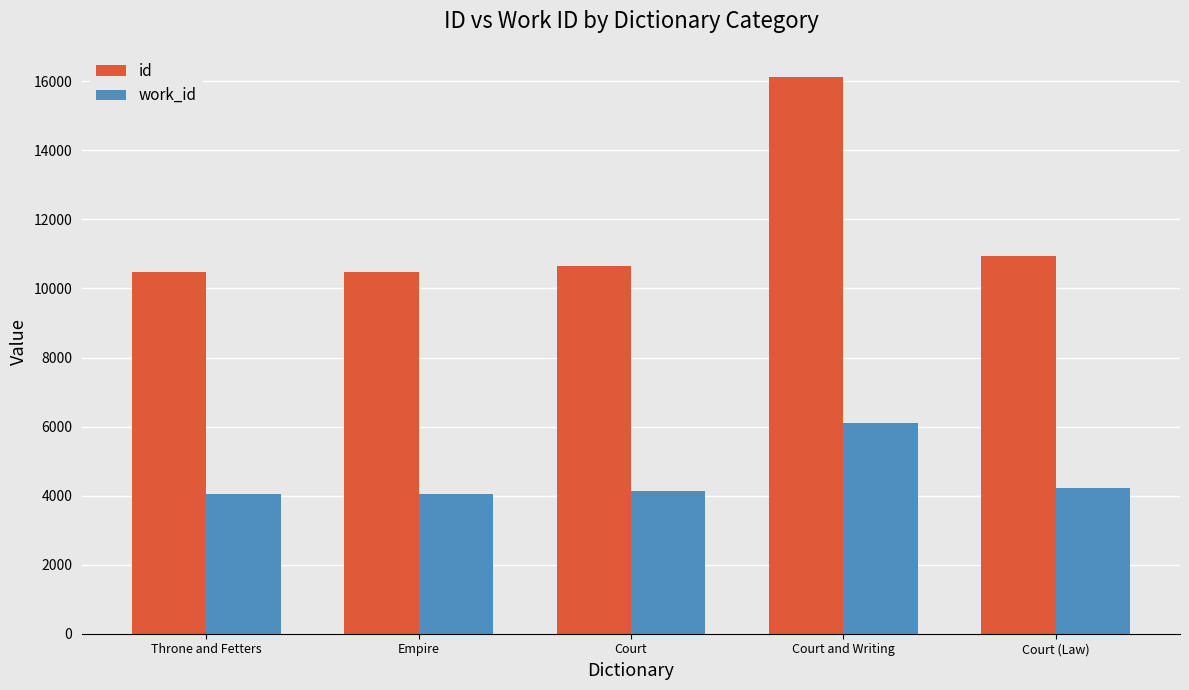

Which series has the widest spread of values?

id